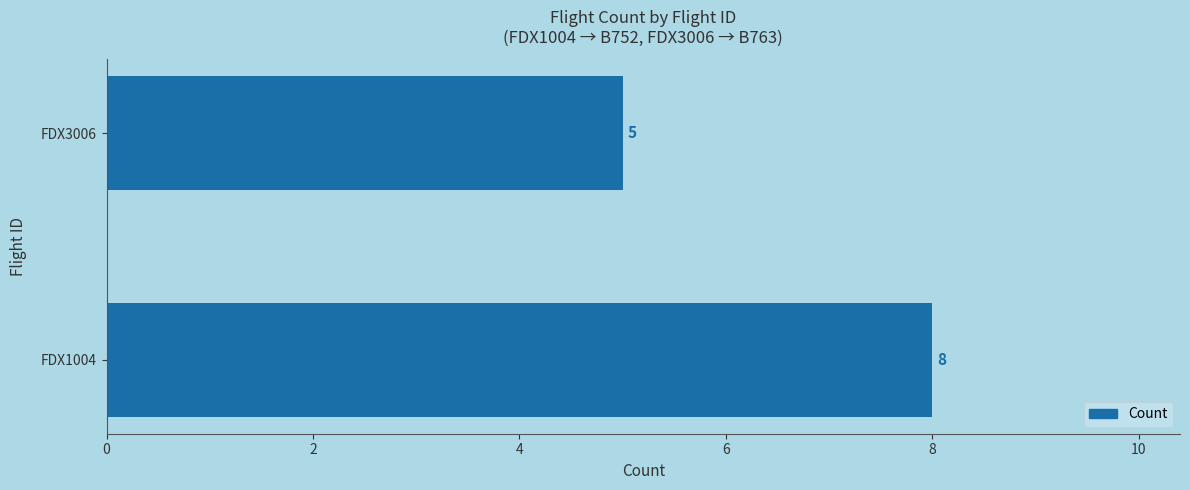

Reading top to bottom, extract all data points from this chart.

5	8